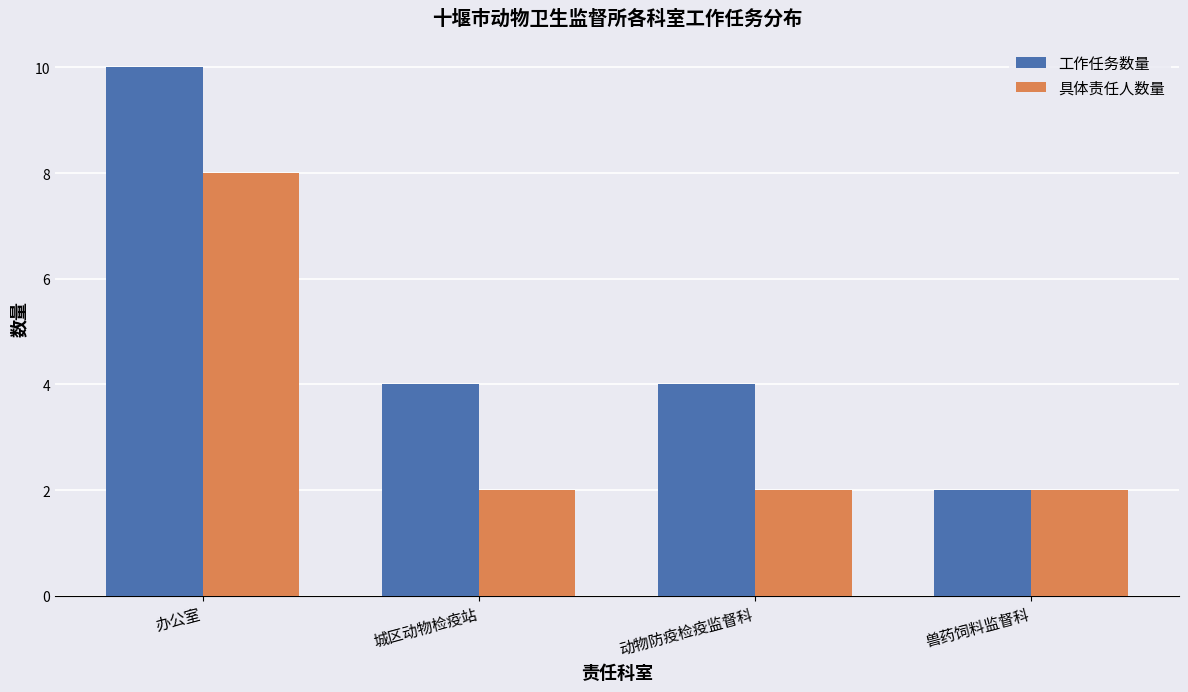

Reading left to right, transcribe all the data shown in this chart.

工作任务数量: 10	4	4	2
具体责任人数量: 8	2	2	2